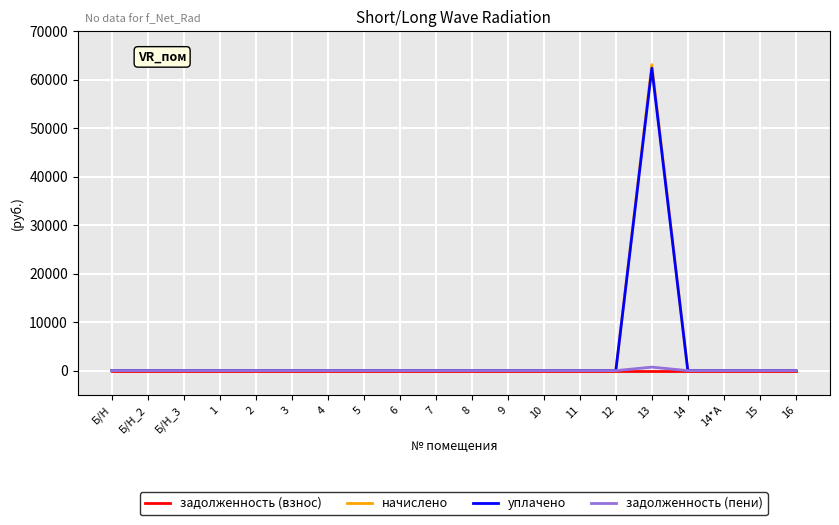

Which series has the largest range (max minus min)?

начислено